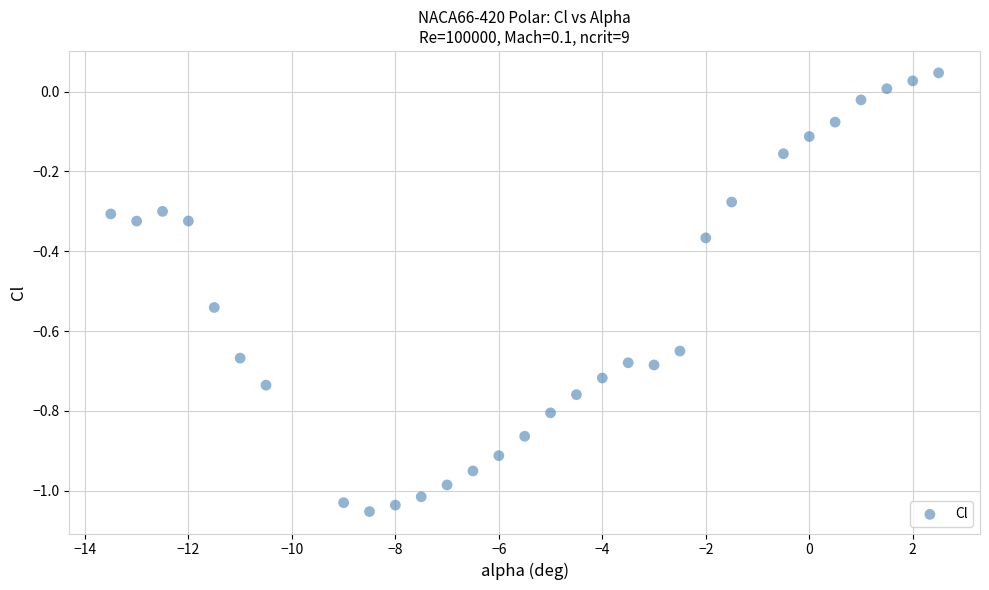

What is the range of X values (max minus min)?

16.0